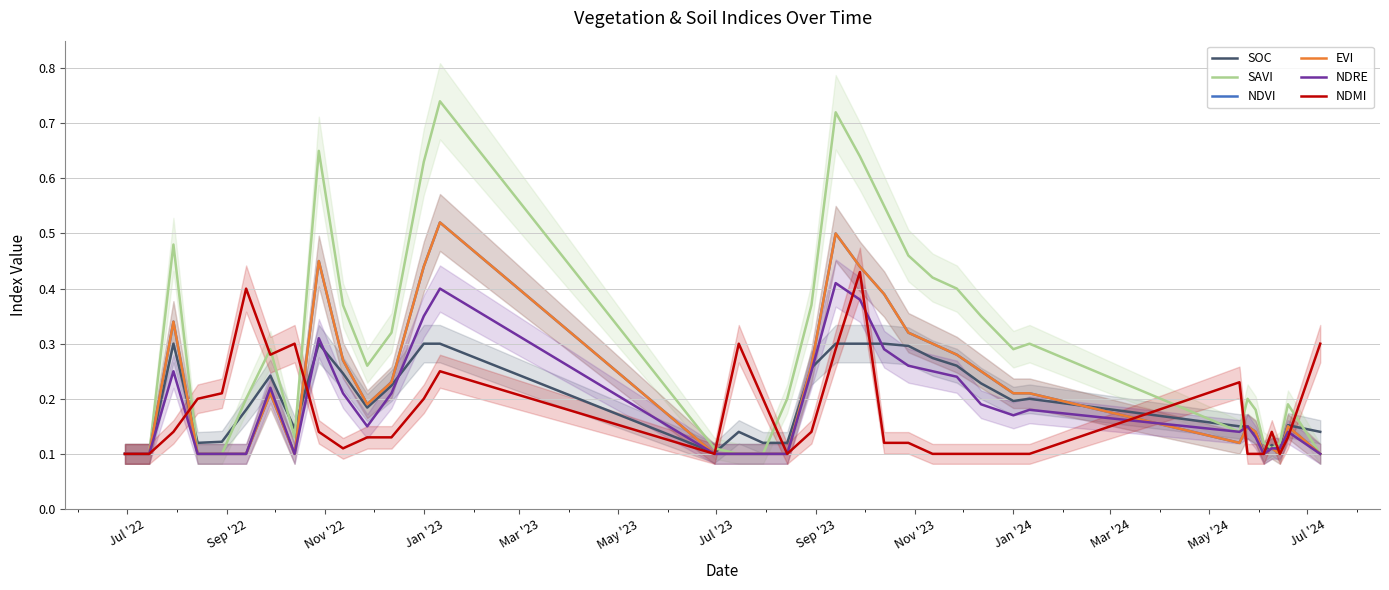

Which series has the widest spread of values?

SAVI